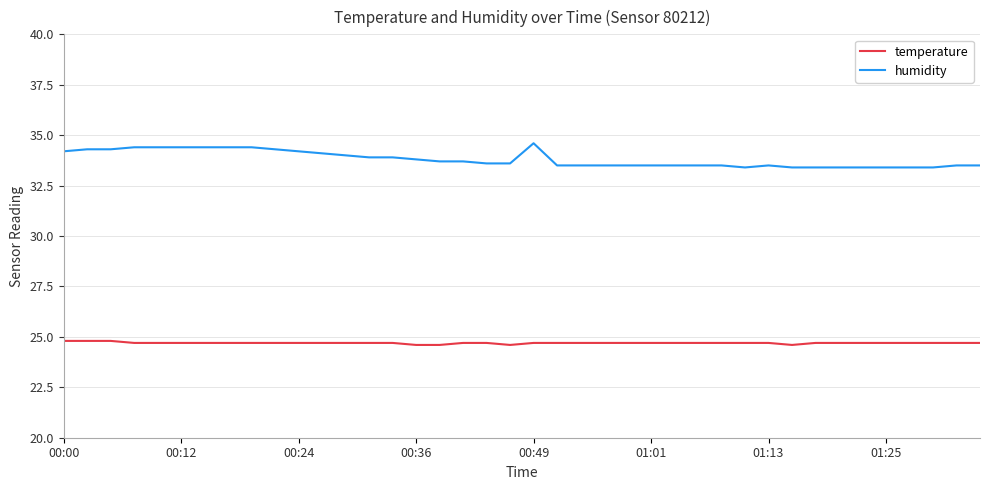

What is the smallest value displayed?

24.6